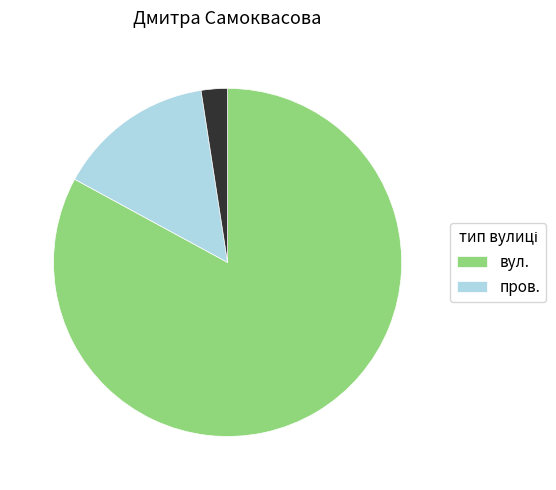

Does any single category account for the majority?

Yes